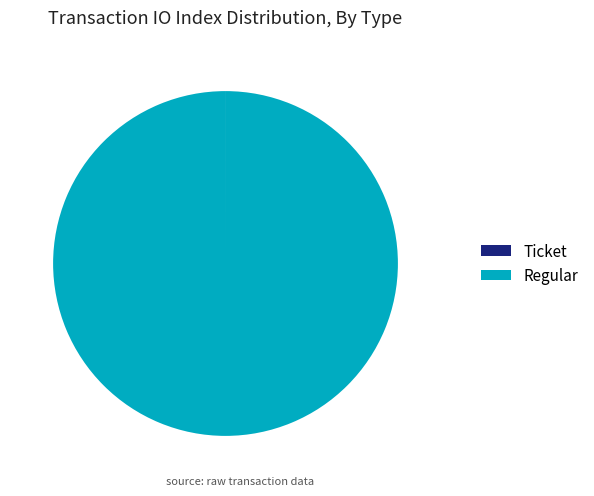

The Regular slice represents 100% of the pie. True or false?

True